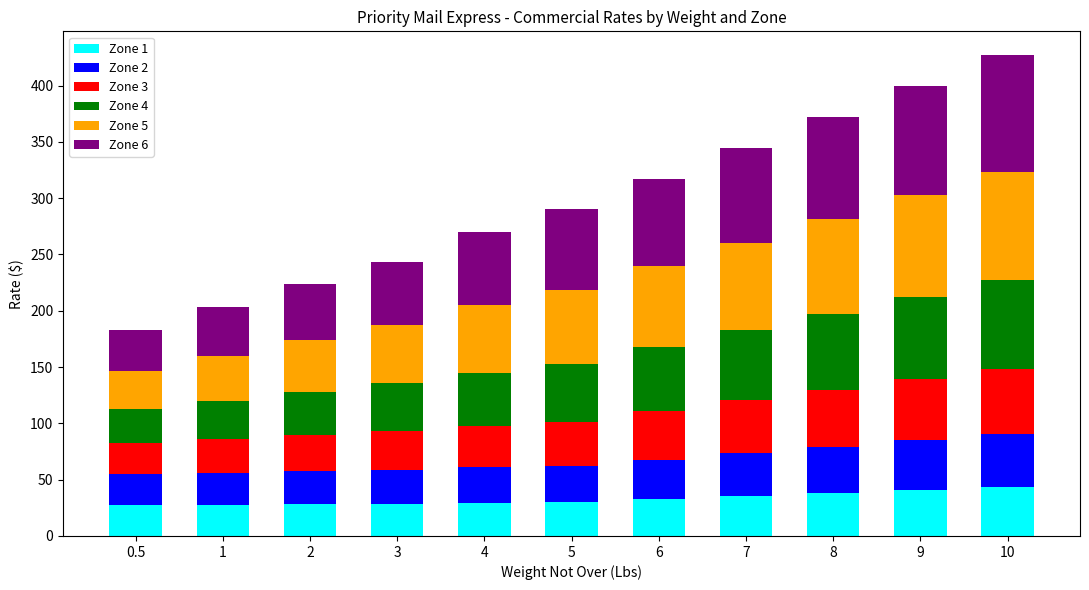

What is the minimum value for Zone 1?

27.4